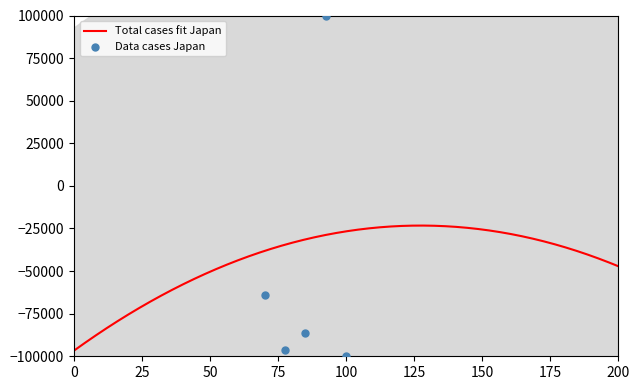

What is the lowest value of the Total cases fit Japan series?

-96698.4